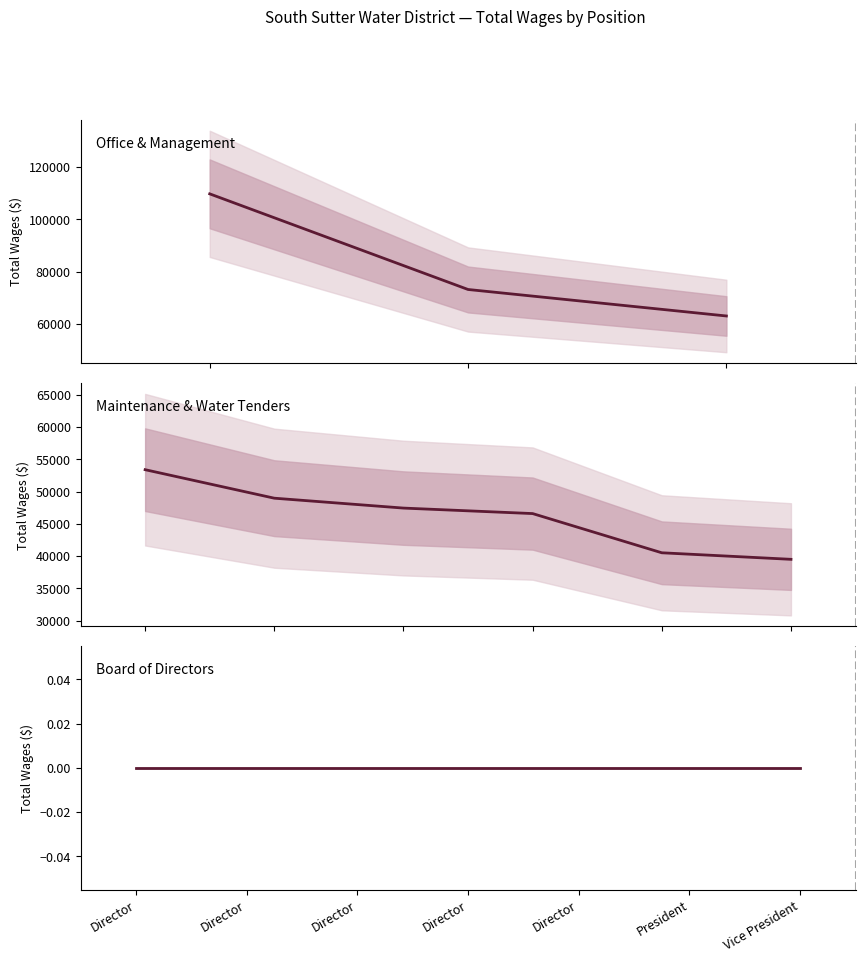

Count the number of values greater than 40518.

7